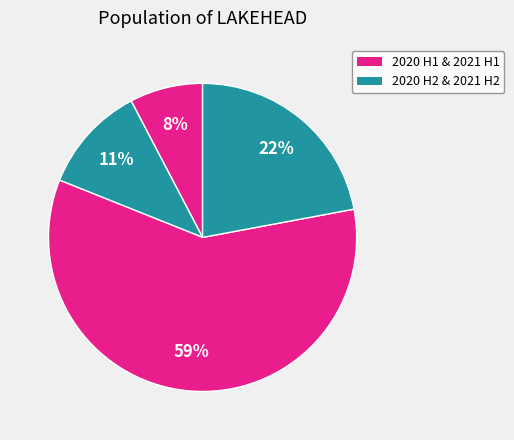

How many slices are in this pie chart?

4